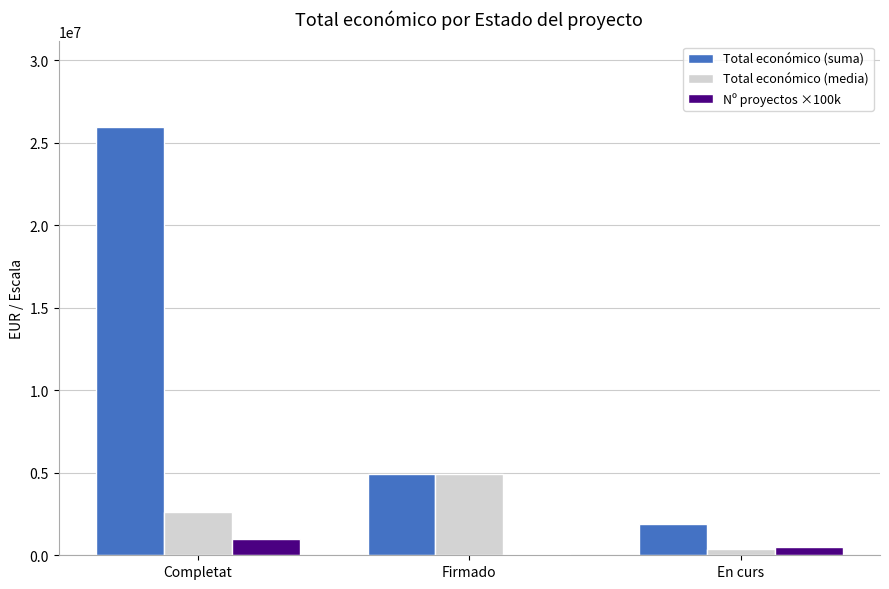

True or false: Total económico (media) has a value of 3116415.5 at Firmado.

False